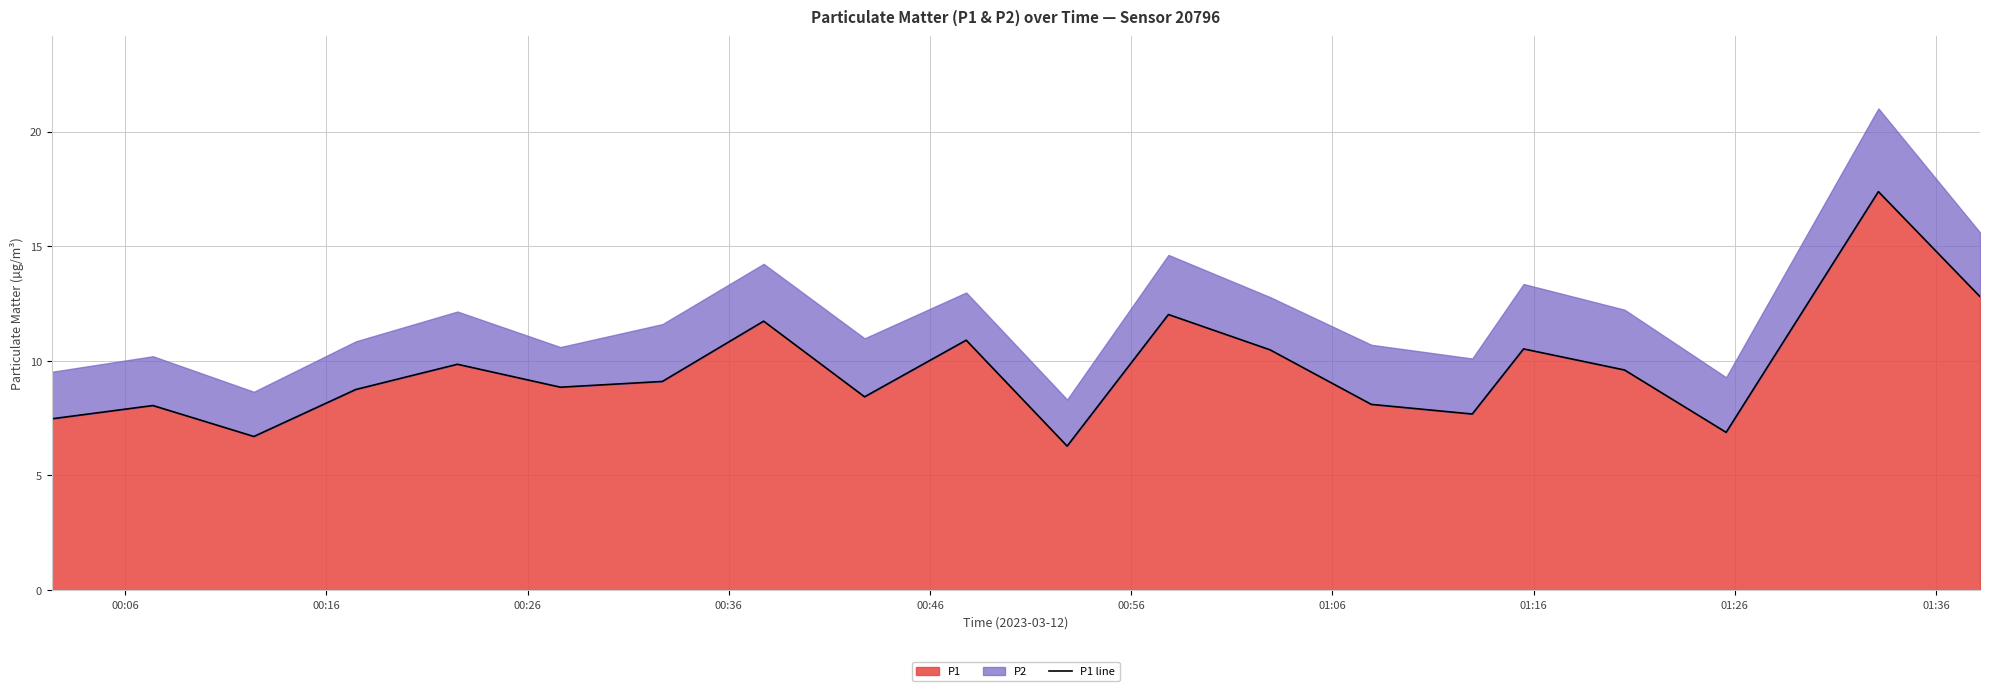

Reading left to right, transcribe all the data shown in this chart.

7.5	8.1	6.7	8.8	9.8	8.8	9.1	11.7	8.4	10.9	6.3	12.0	10.5	8.1	7.7	10.5	9.6	6.9	17.4	12.8